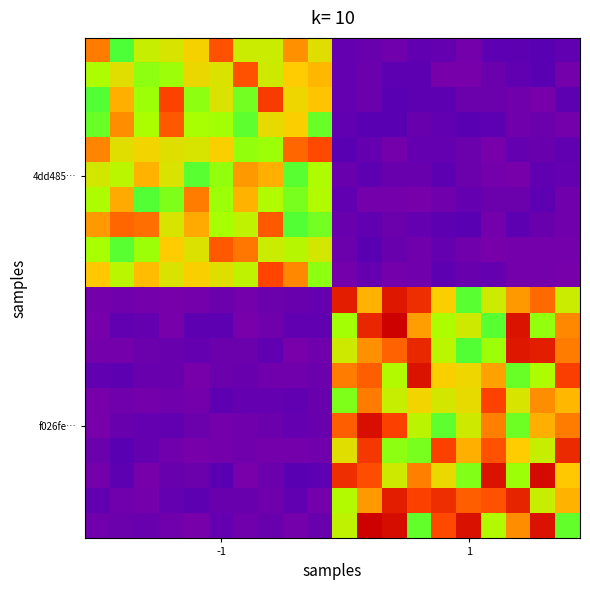

How many distinct data groups are displayed?

20